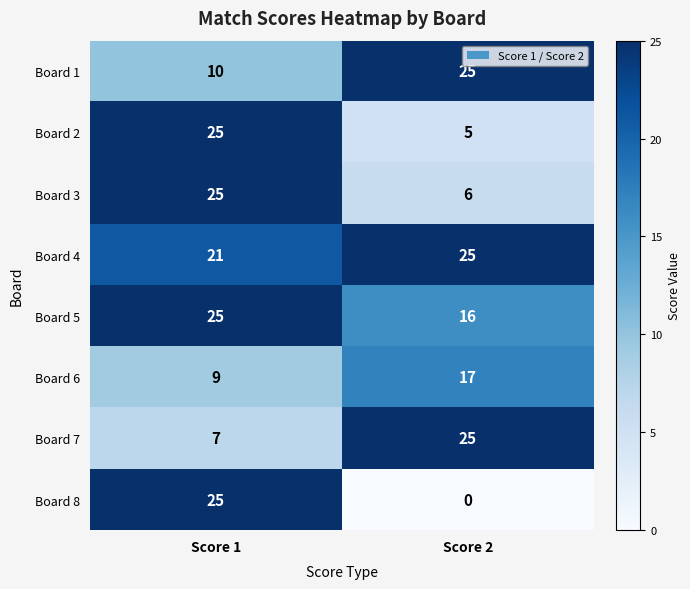

How many data points does each series have?

2